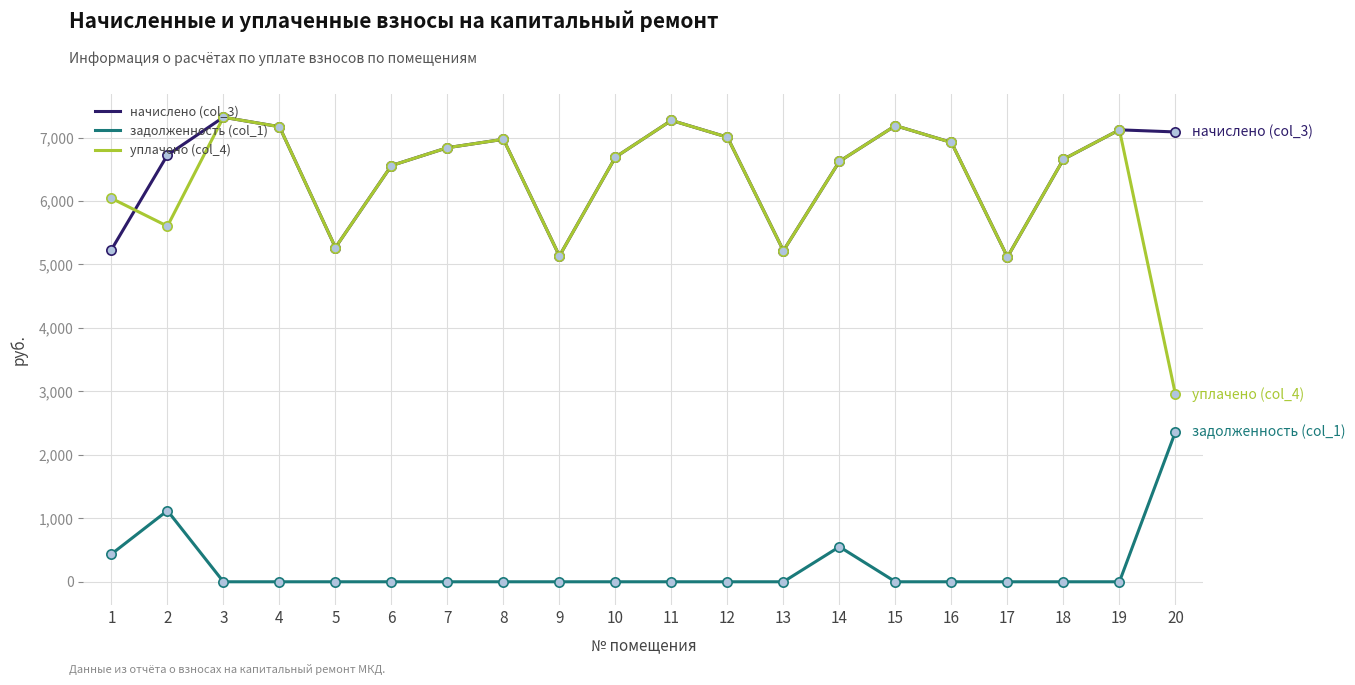

Which series has the largest total across all categories?

начислено (col_3)